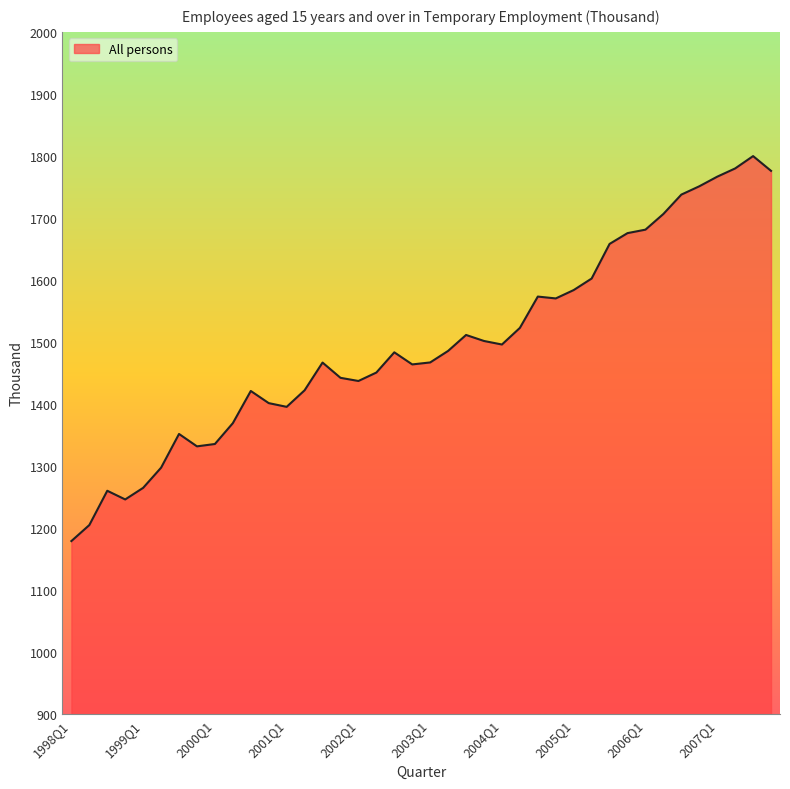

How many values are below 1483?

20